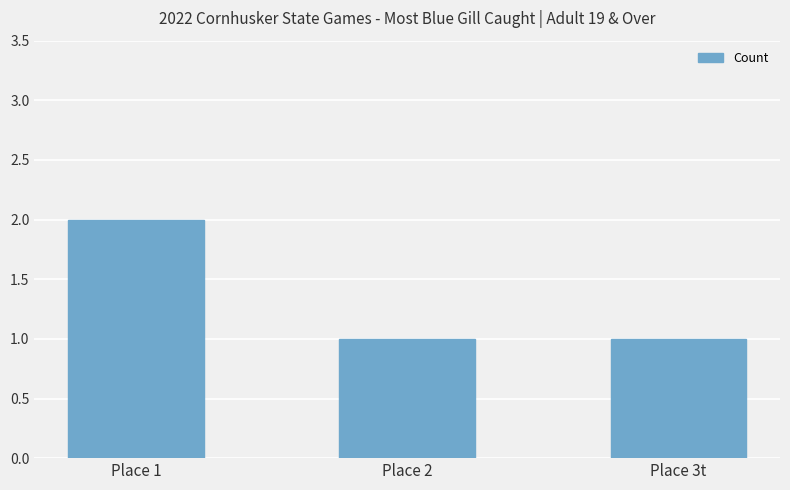

What position from the left is Place 2?

2